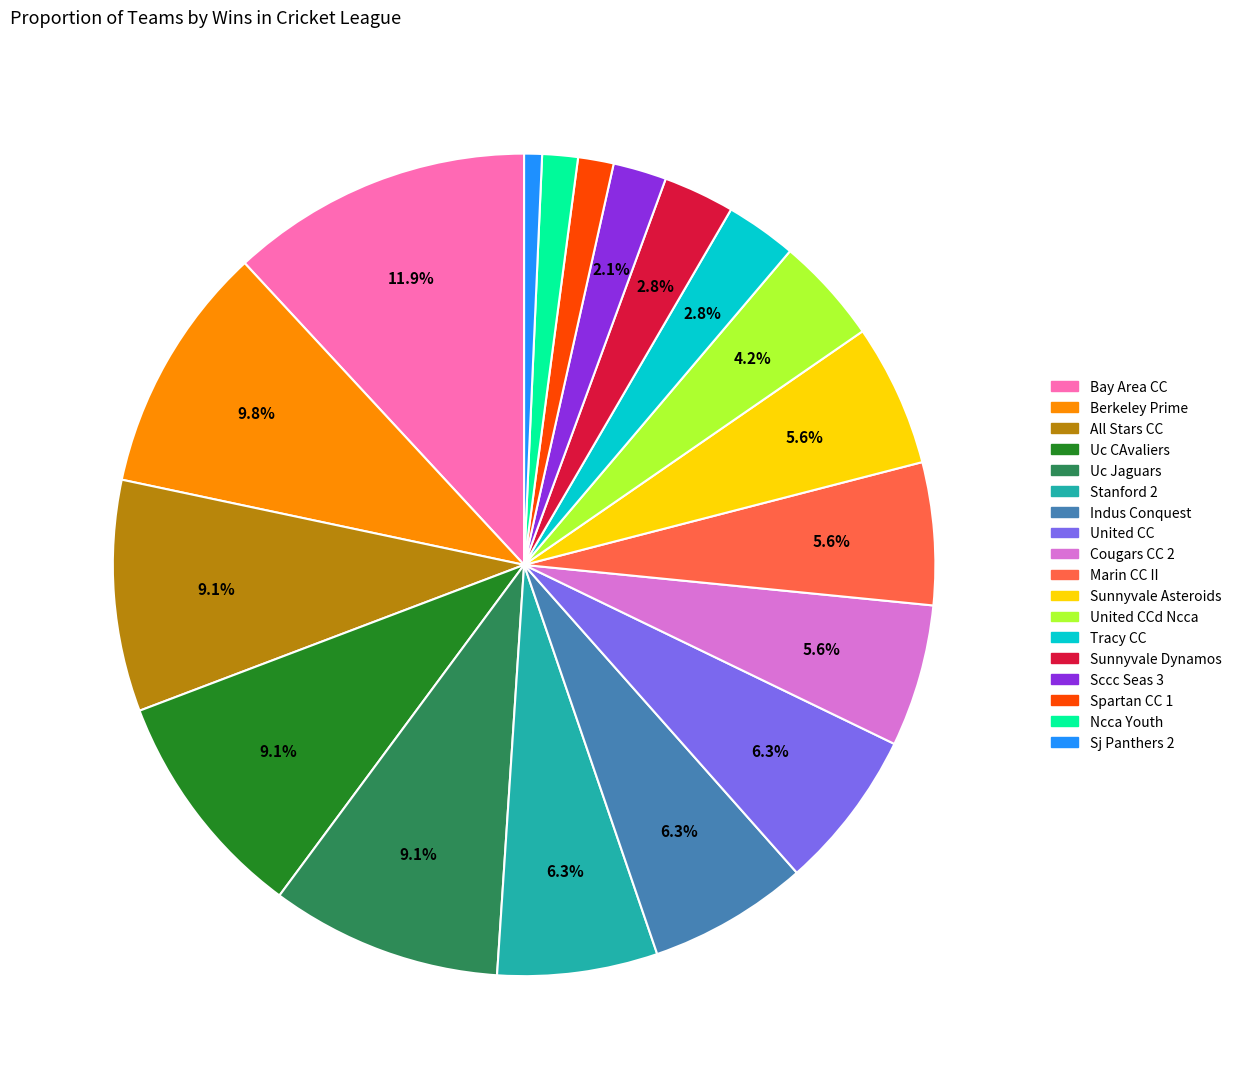

Is there a majority slice in this chart?

No